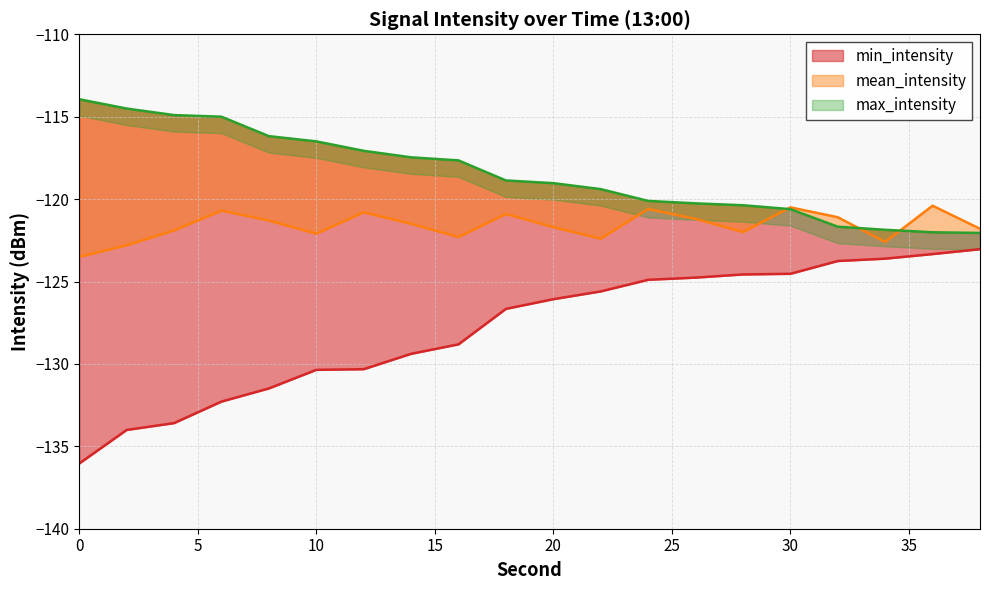

Which series has the largest total across all categories?

max_intensity